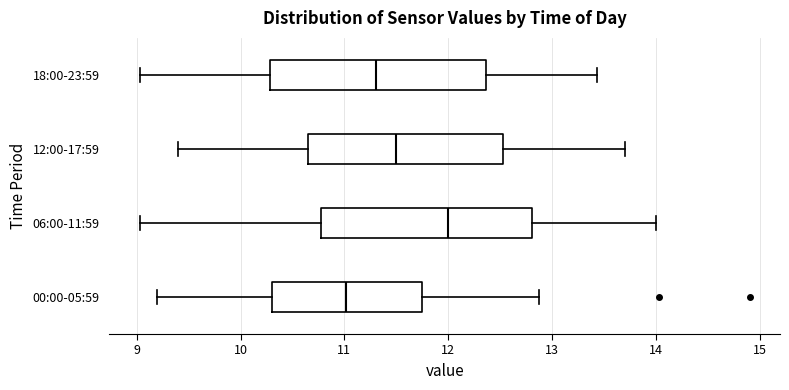

Where does the right whisker of the box for 00:00-05:59 end on the x-axis? The values are not printed on the chart, so give them approximately, as read against the axis.

12.9